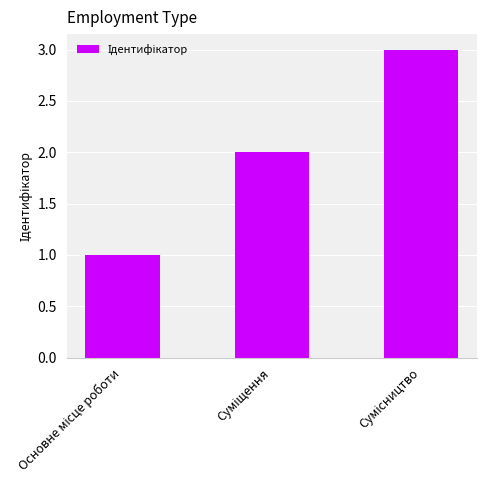

What is the greatest value displayed?

3